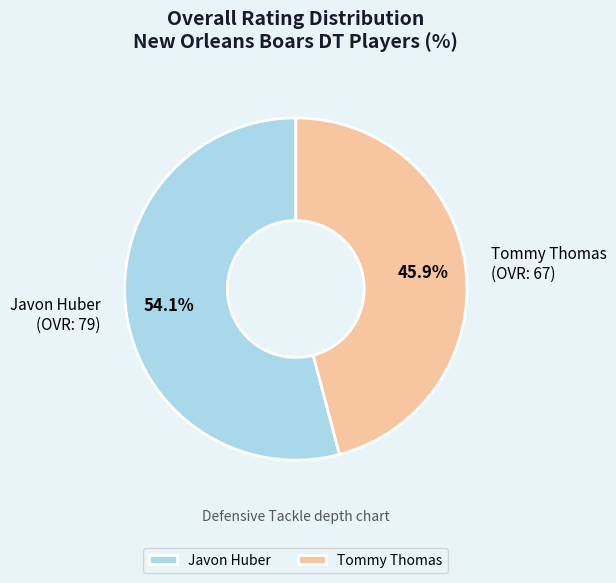

Which slice represents more than half of the pie?

Javon Huber